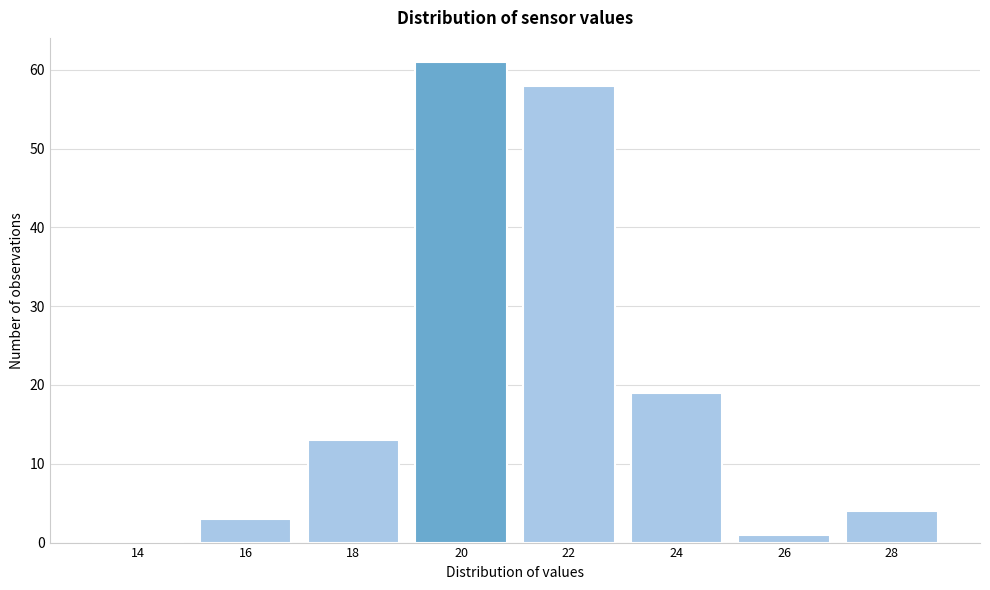

Reading right to left, extract all data points from this chart.

28=4	26=1	24=19	22=58	20=61	18=13	16=3	14=0